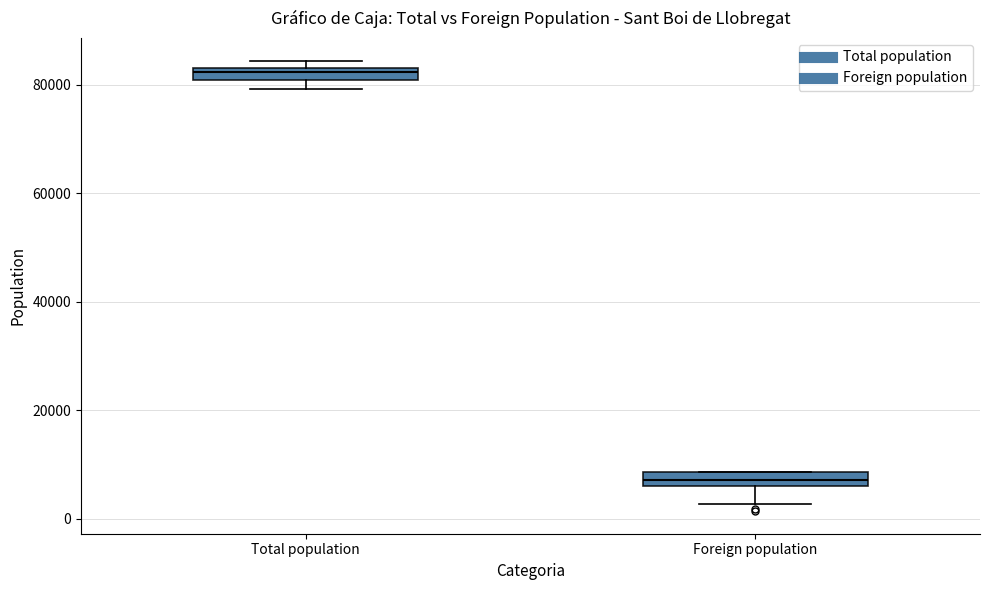

Where does the median line of the box for Total population sit on the y-axis? The values are not printed on the chart, so give them approximately, as read against the axis.

82000